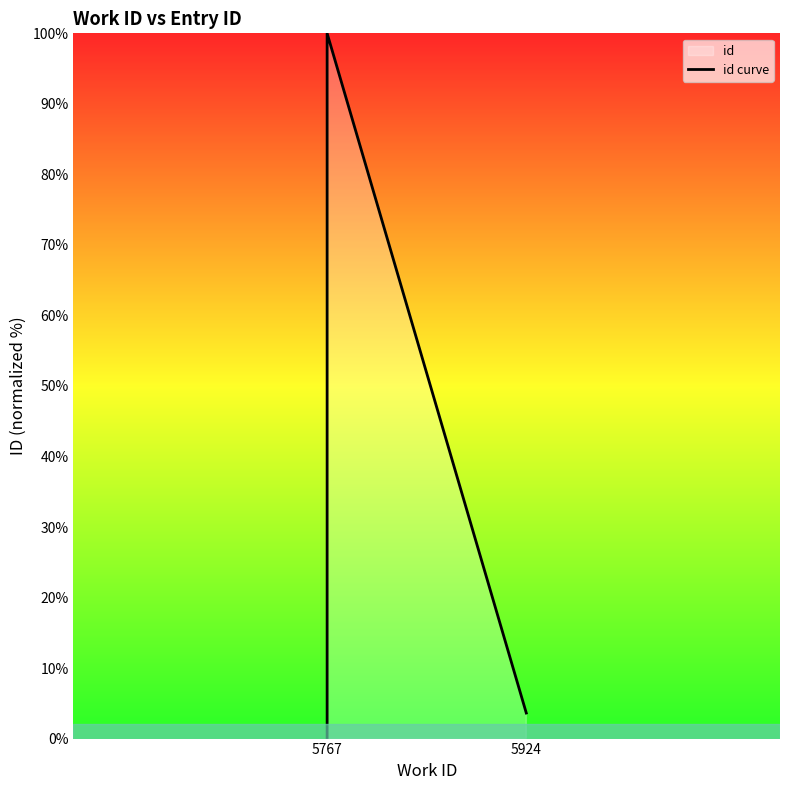

What is the sum of the values at 5767 and 5924?

103.6